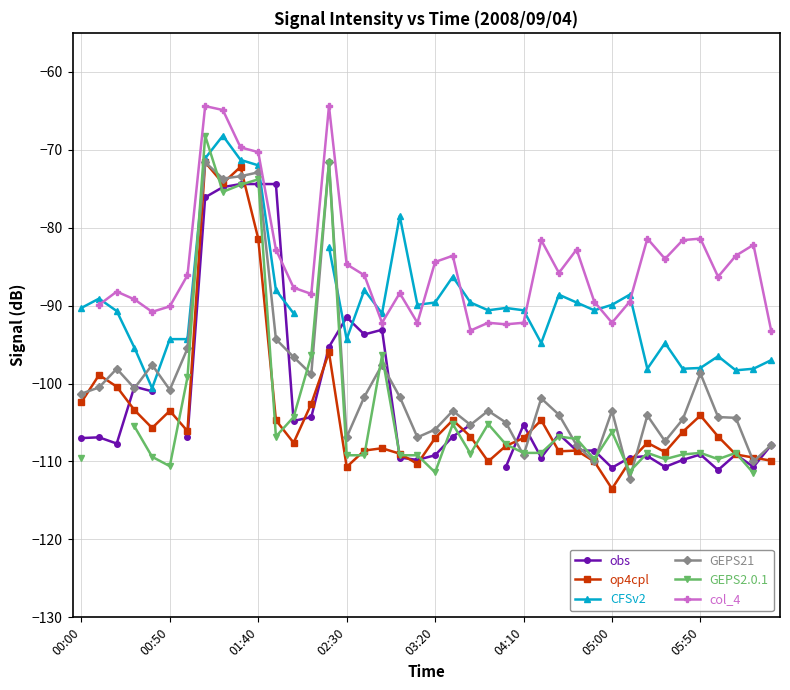

After their last crossing, which series has the higher values: obs or GEPS21?

GEPS21